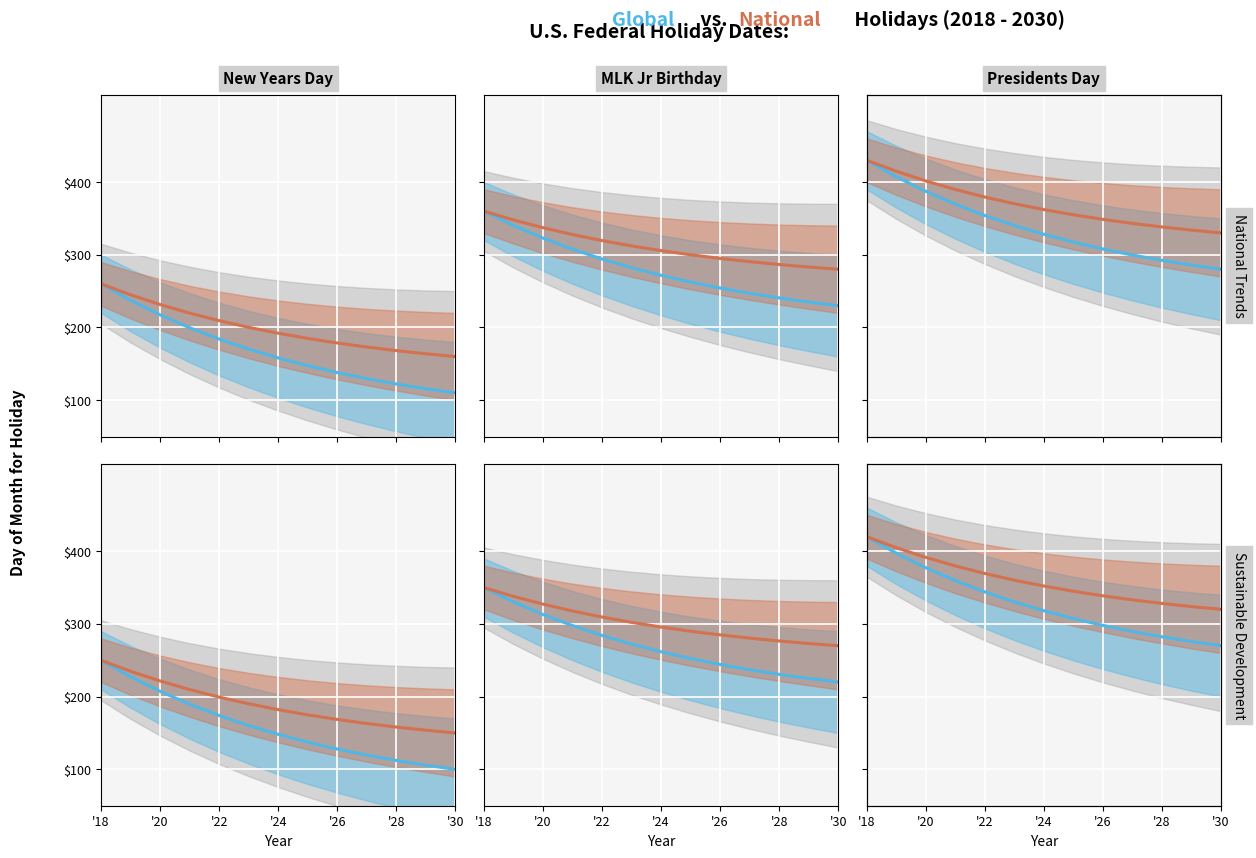

Reading left to right, list all the values displayed in this chart.

Global: 420.0	397.3	377.3	359.6	344.0	330.3	318.1	307.4	297.9	289.6	282.2	275.7	270.0
National: 420.0	404.9	391.5	379.7	369.4	360.2	352.1	344.9	338.6	333.1	328.2	323.8	320.0